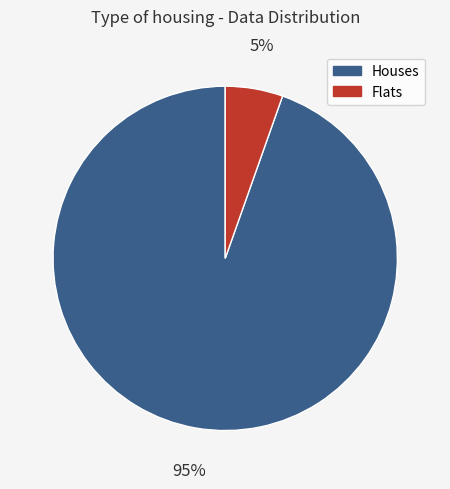

How many segments does this pie chart have?

2